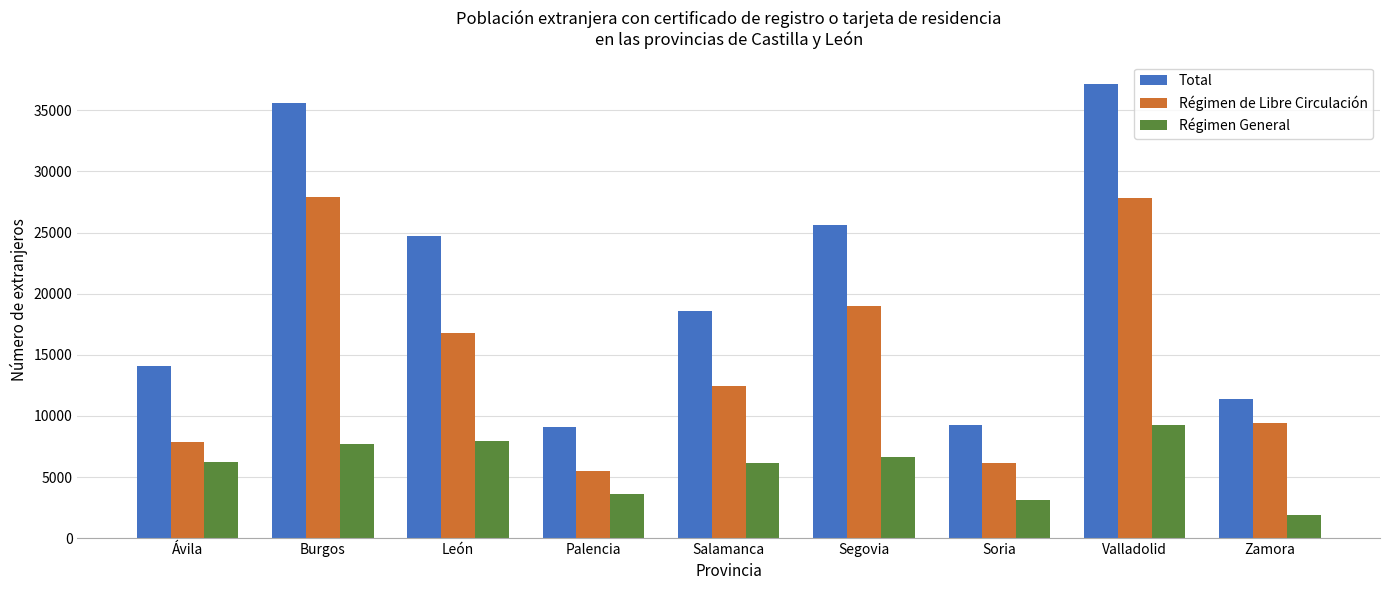

Rank the series by their maximum value, from highest to lowest.

Total, Régimen de Libre Circulación, Régimen General